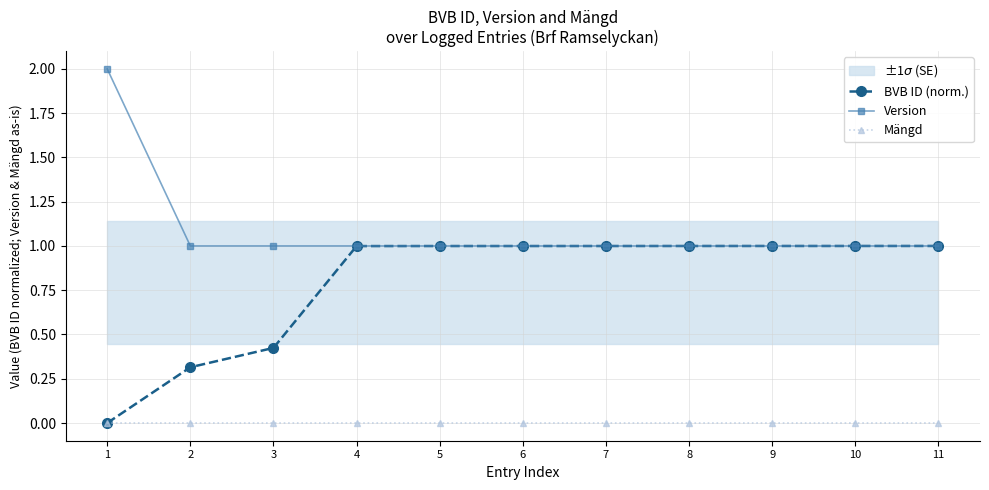

At which label is Version closest to 1?

2